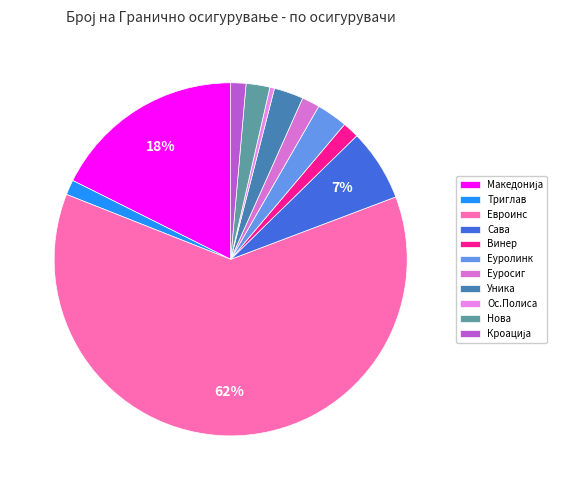

To the nearest percent, what is the average slice percentage?

9%